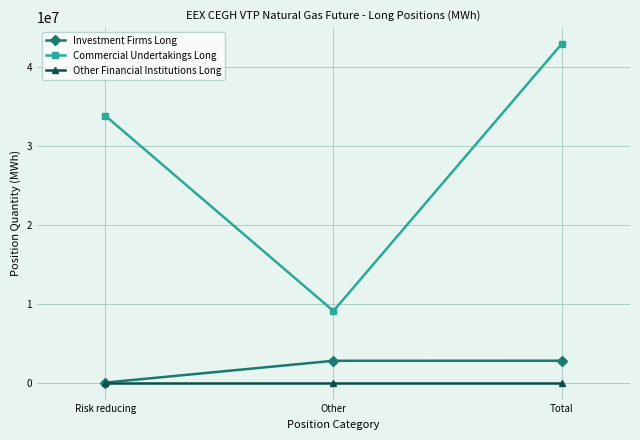

Rank the series by their maximum value, from highest to lowest.

Commercial Undertakings Long, Investment Firms Long, Other Financial Institutions Long